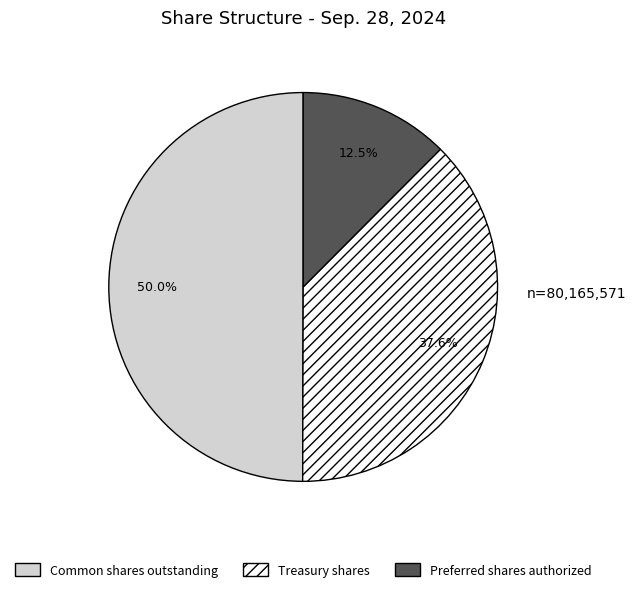

Does Treasury shares represent more than half of the total?

No